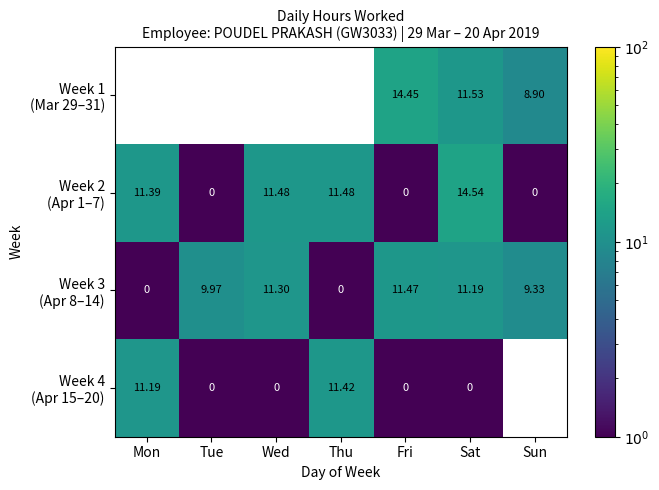

Count the number of data series in this chart.

4